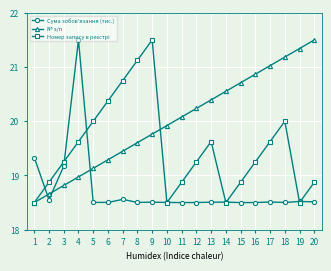

Which series ends up on top after the final intersection of Сума зобов'язання (тис.) and № з/п?

№ з/п